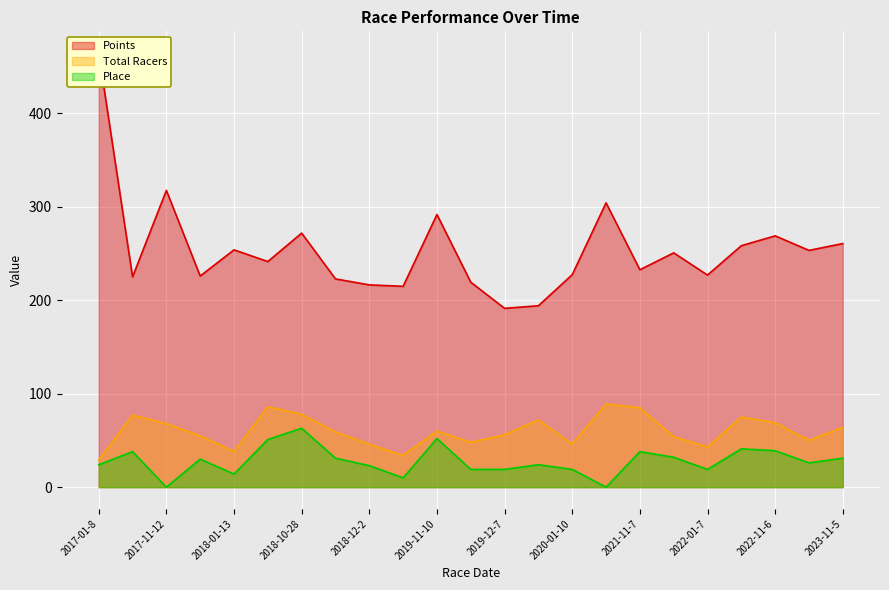

Which category has the highest value in the Total Racers series?

2021-11-6